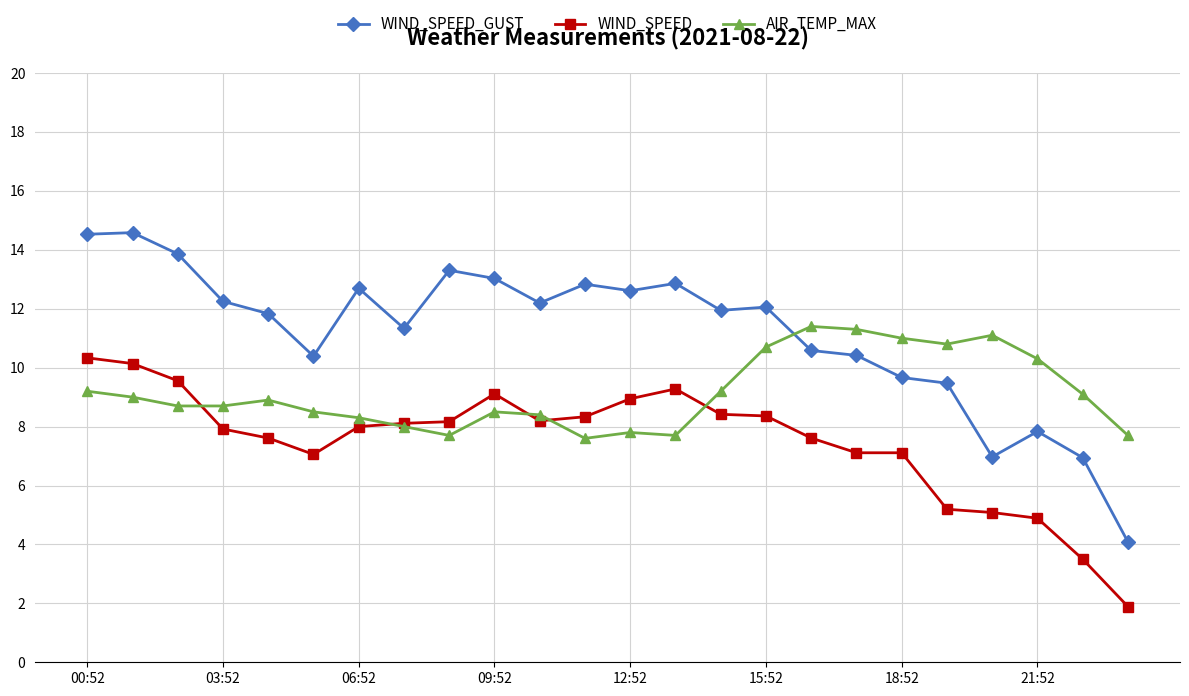

Which series has the largest total across all categories?

WIND_SPEED_GUST